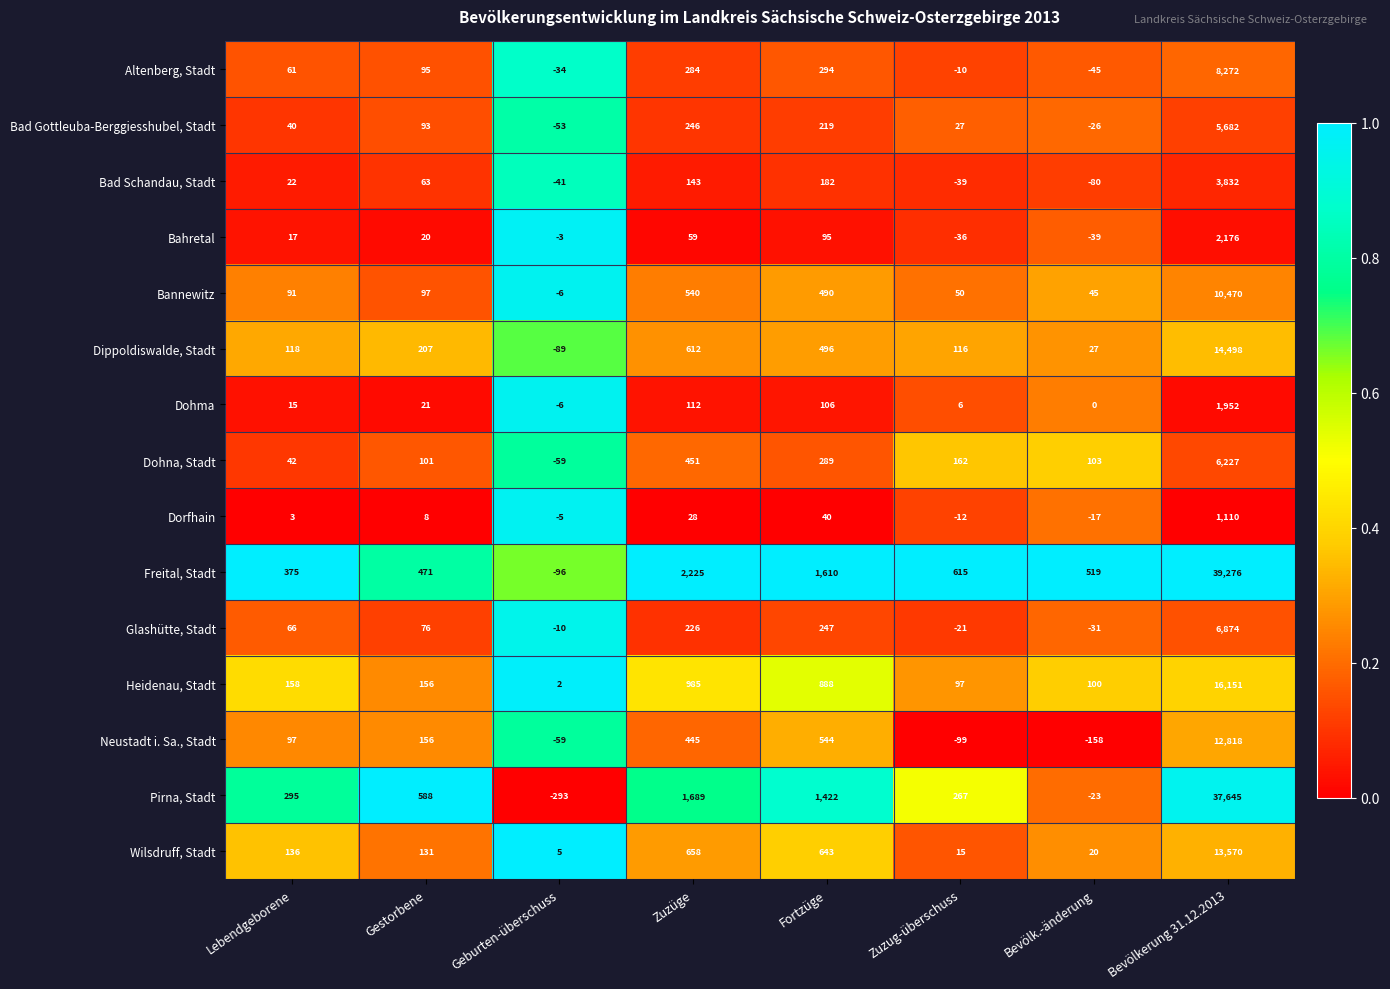

List the labels in order of Neustadt i. Sa., Stadt value, smallest first.

Bevölk.-änderung, Zuzug-überschuss, Geburten-überschuss, Lebendgeborene, Gestorbene, Zuzüge, Fortzüge, Bevölkerung 31.12.2013